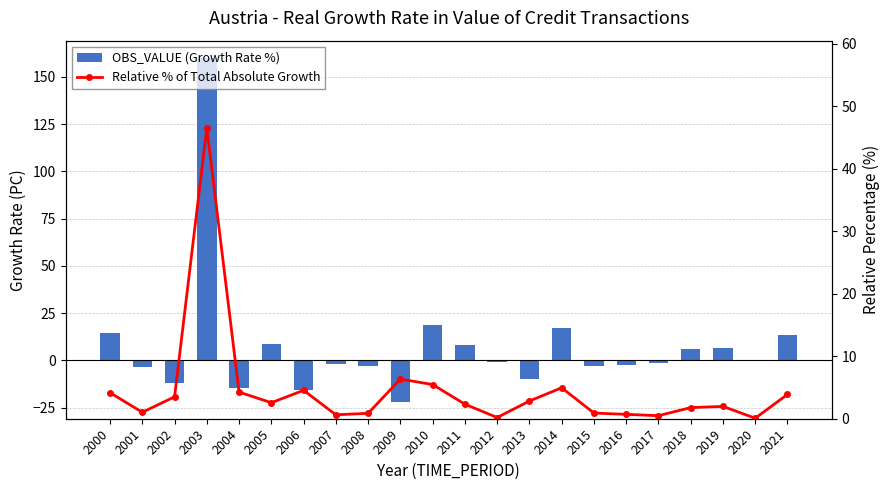

What is the difference between the OBS_VALUE (Growth Rate %) values at 2013 and 2006?

5.9